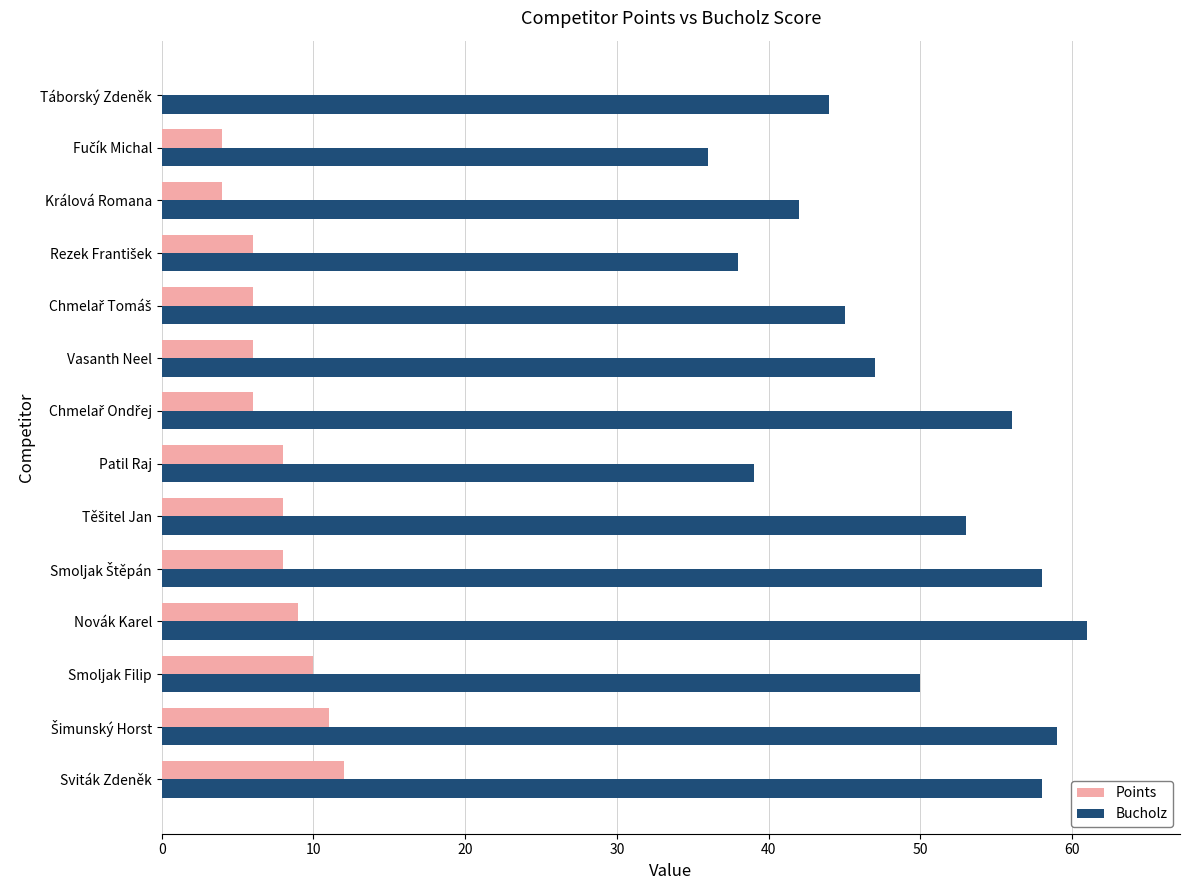

What is the greatest value displayed?

61